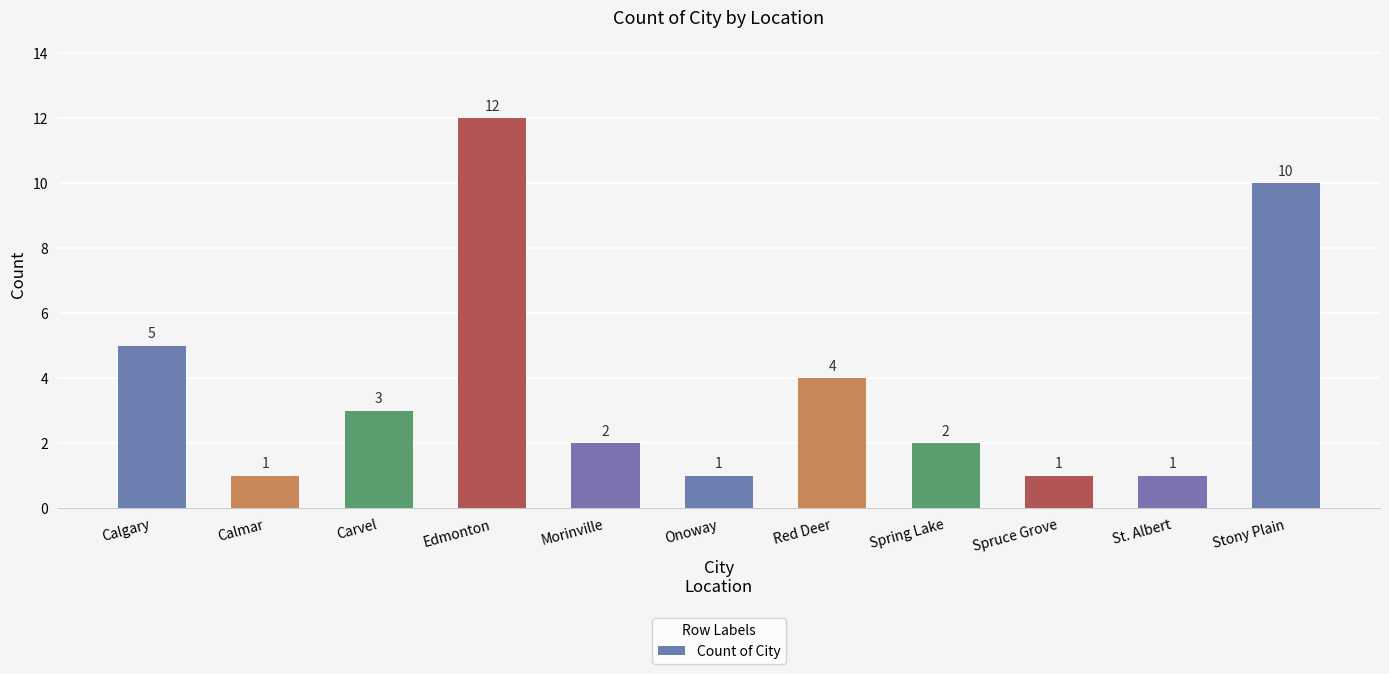

What is the sum of all values?

42